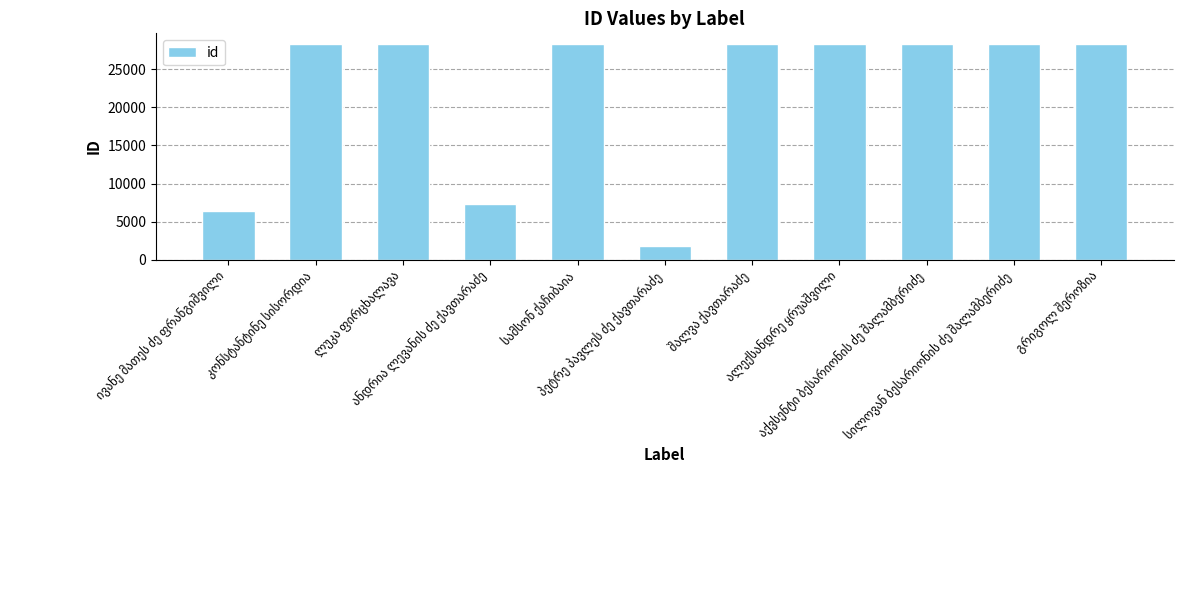

What is the value of the 9th bar from the left?

28297